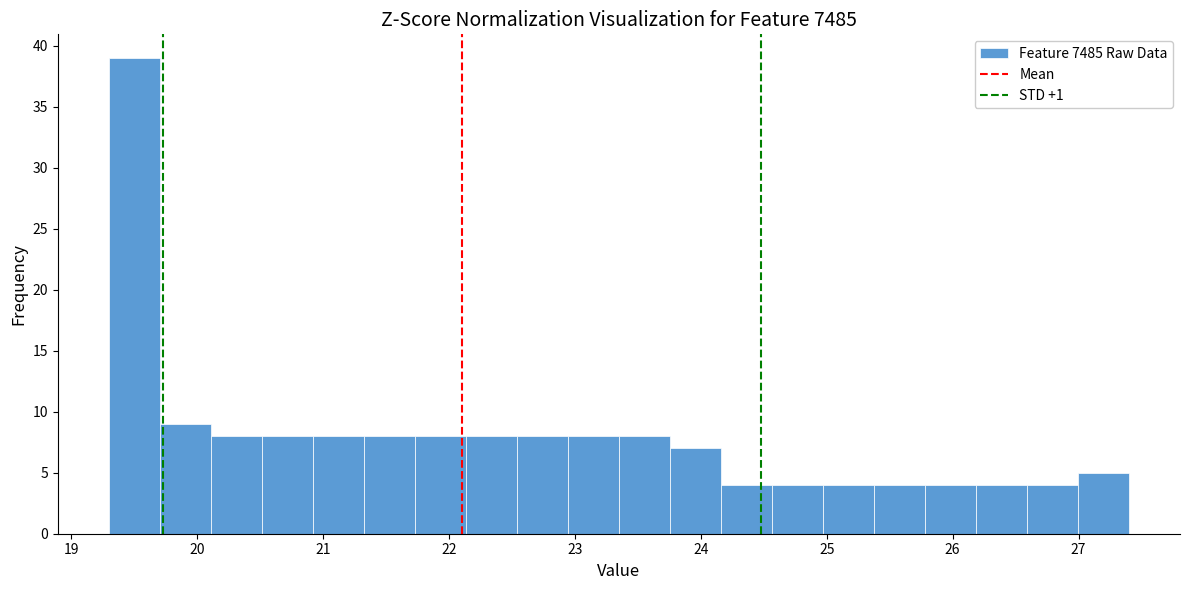

Which range on the x-axis has the tallest bar?

19.3 to 19.7